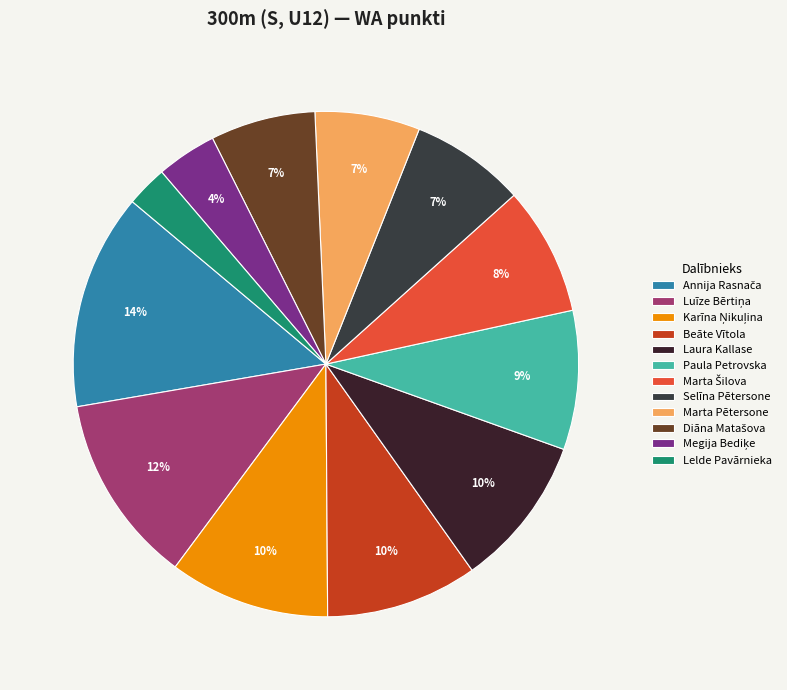

Count the number of slices in the pie.

12